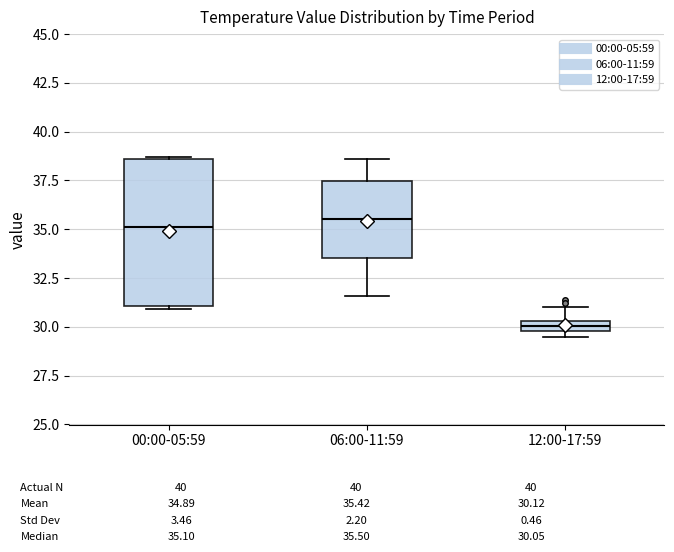

Comparing the boxes themselves (not the whiskers), which one is the tallest?

00:00-05:59